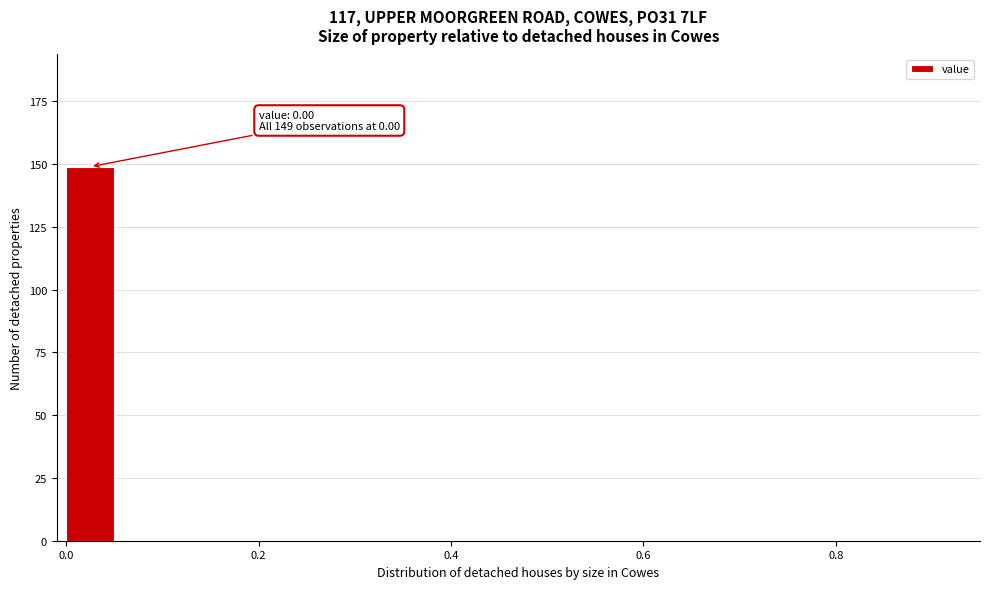

Around what value on the x-axis is the tallest bar? Give the approximate position of its centre, as read against the axis.

0.02